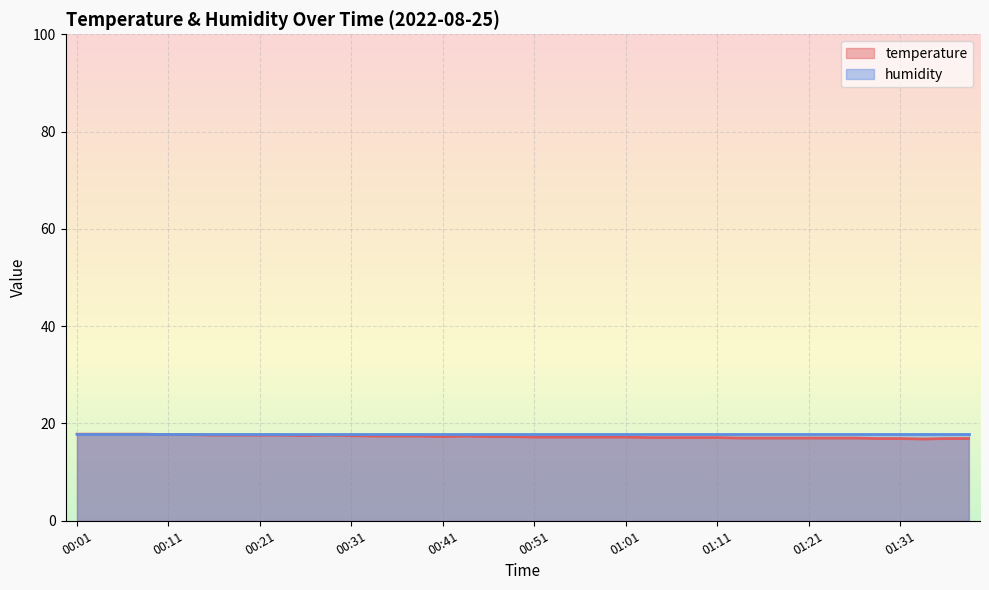

How many values exceed 17?

29